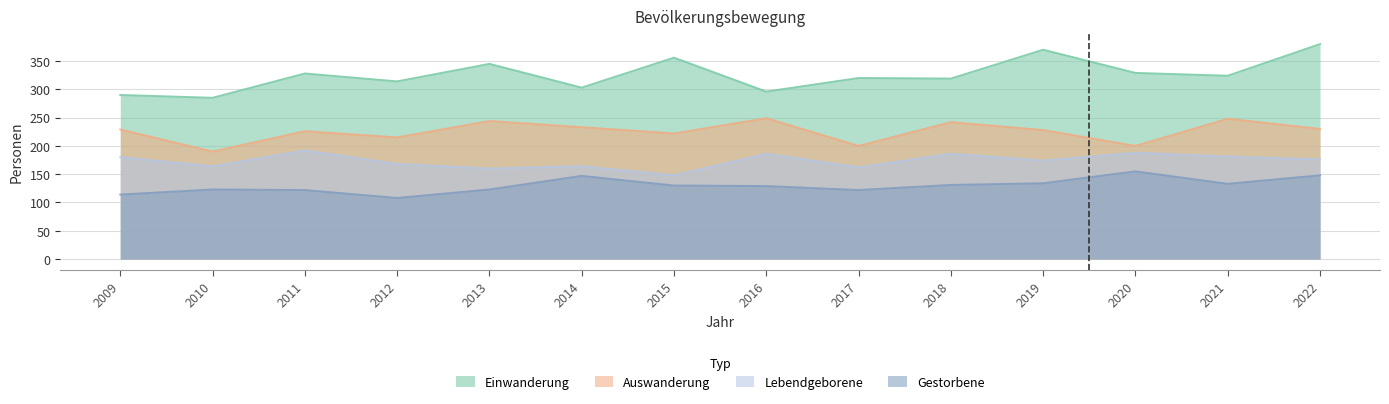

List the series in order of their peak value, highest first.

Einwanderung, Auswanderung, Lebendgeborene, Gestorbene